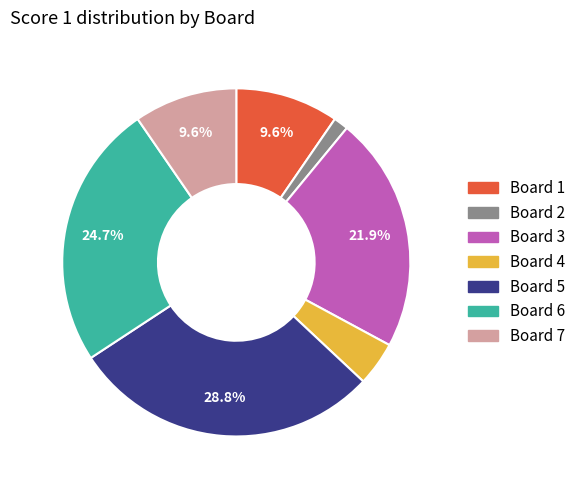

Is there a majority slice in this chart?

No